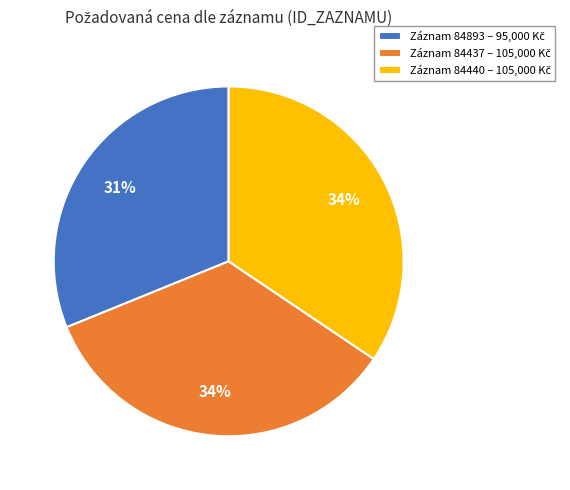

To the nearest percent, what is the average slice percentage?

33%